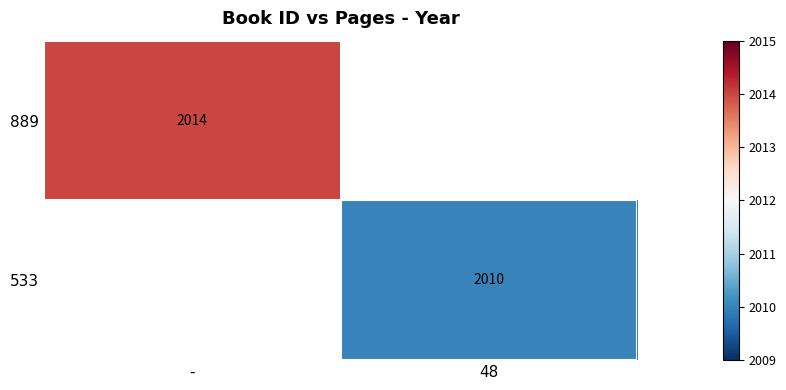

The 889 series shows 2014 at -. True or false?

True